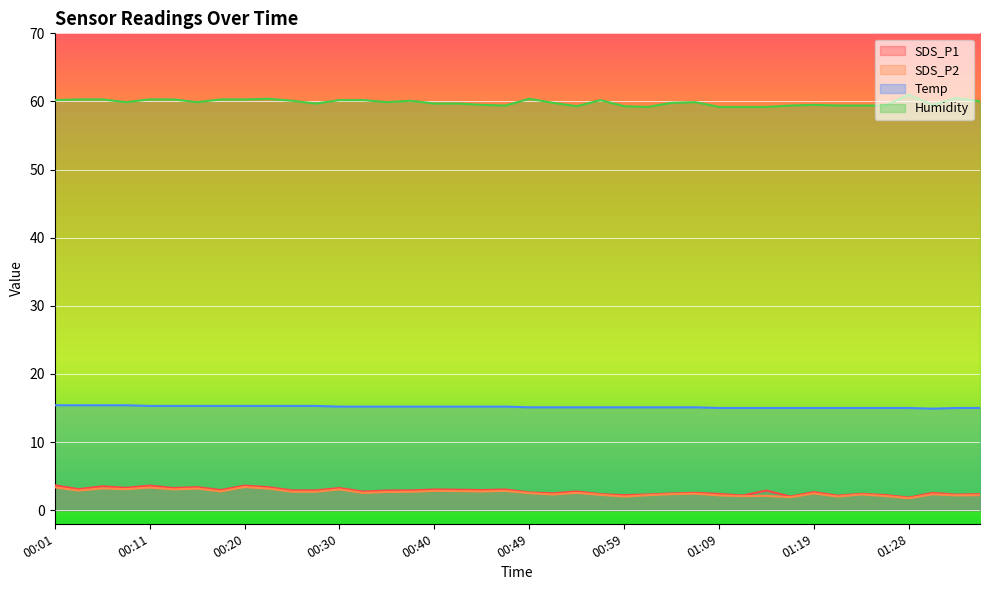

What is the label of the 13th point from the left?

00:30